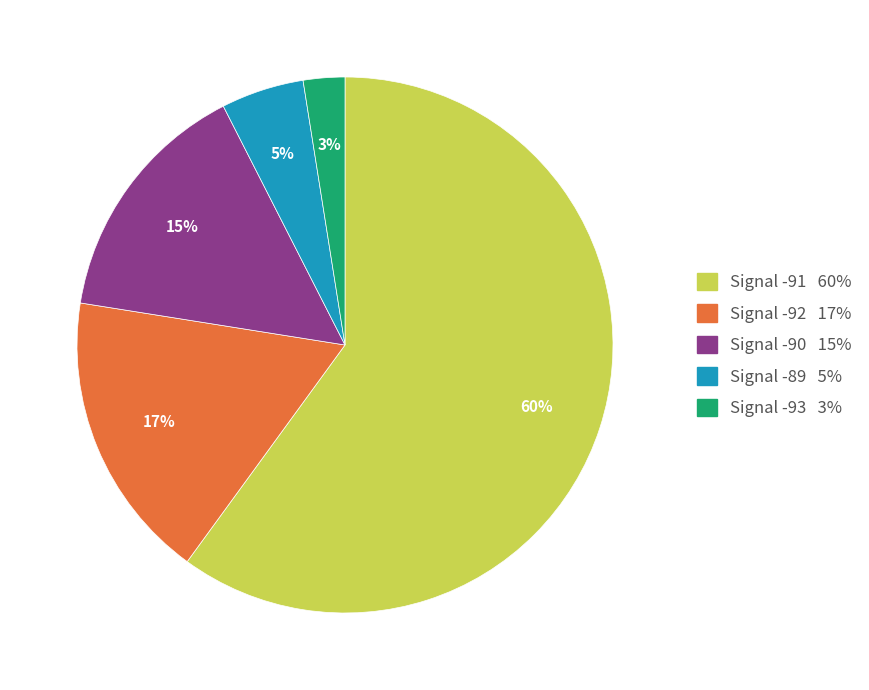

Does any single category account for the majority?

Yes